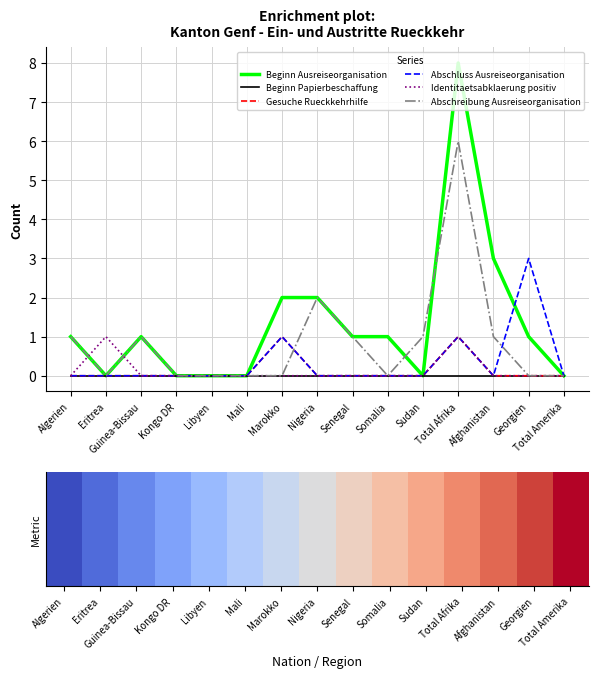

At how many categories does at least one series exceed 5?

1